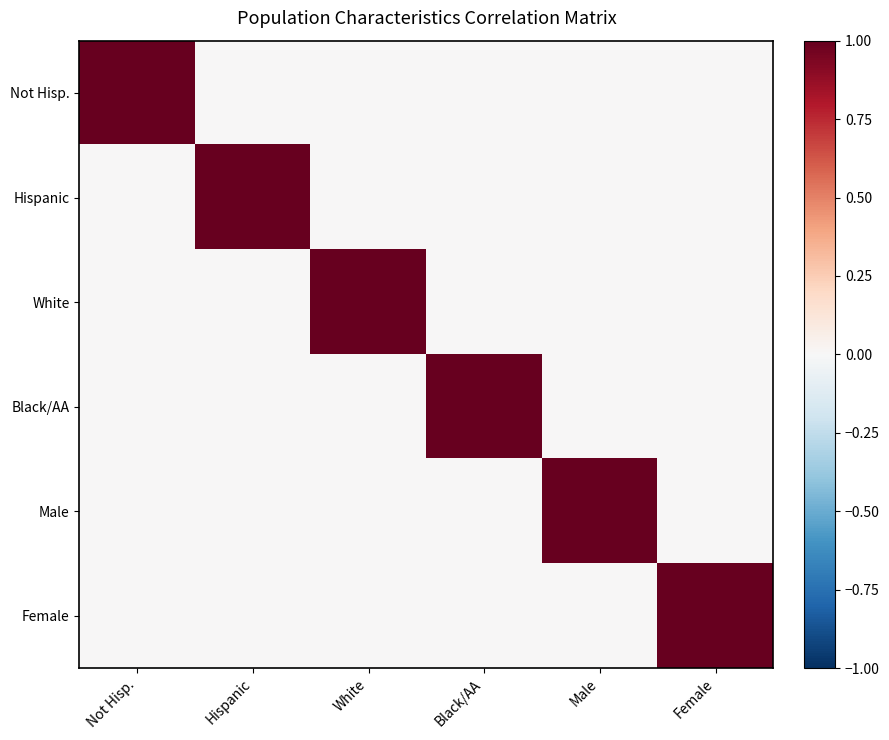

What is the total value across all series at Black/AA?

1